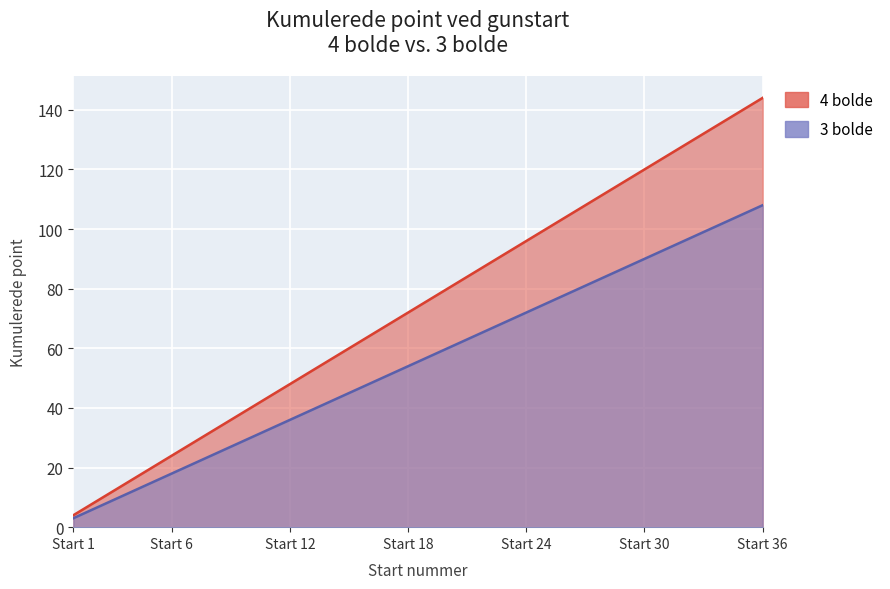

How many values in the 4 bolde series exceed 76?

17